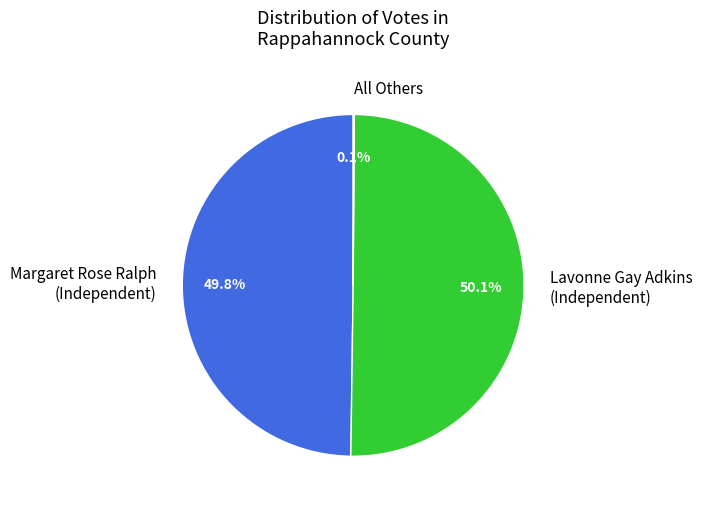

What percentage do Lavonne Gay Adkins (Independent) and Margaret Rose Ralph (Independent) together represent?

99.9%